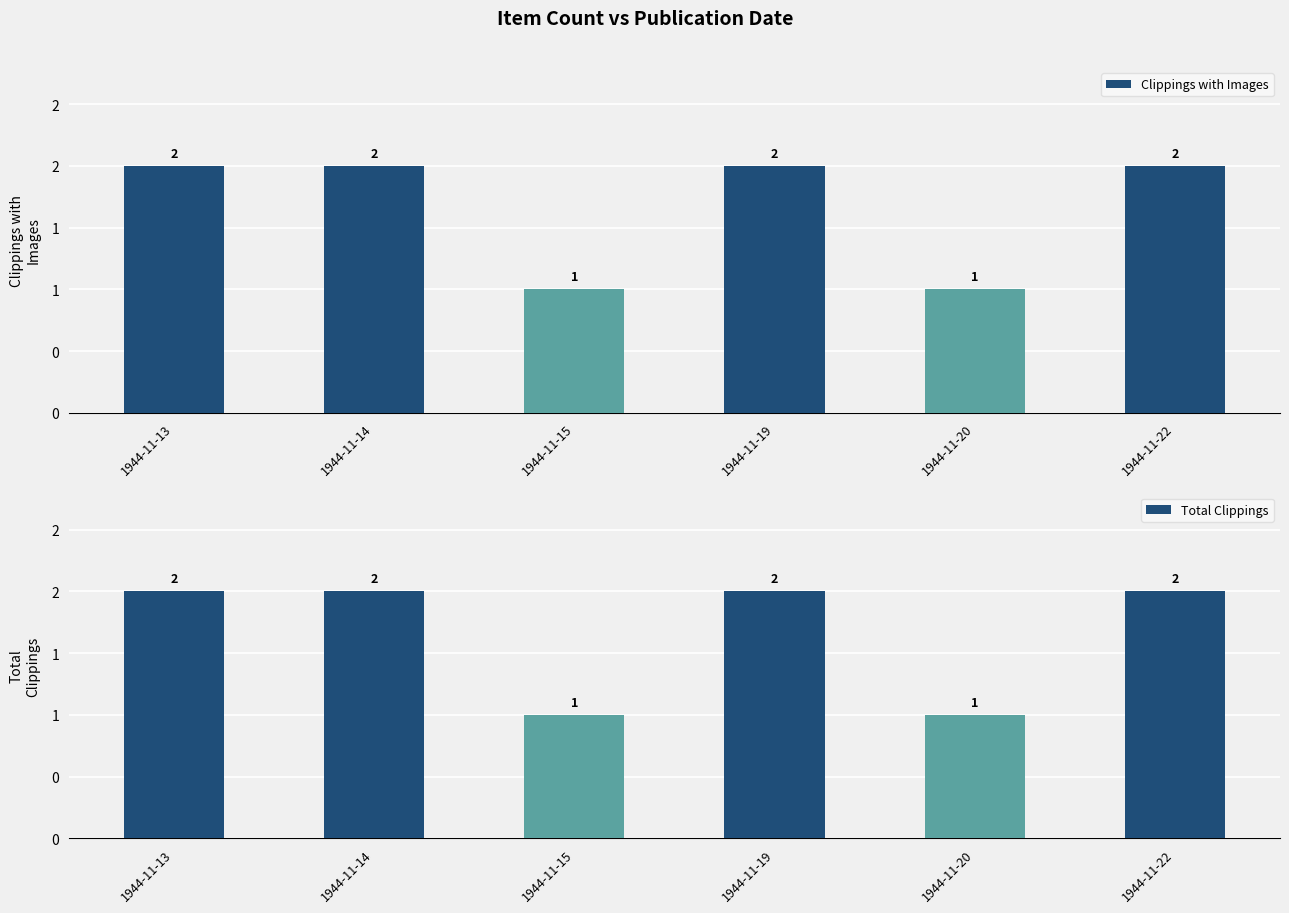

Where is Total Clippings nearest to the value 1?

1944-11-15